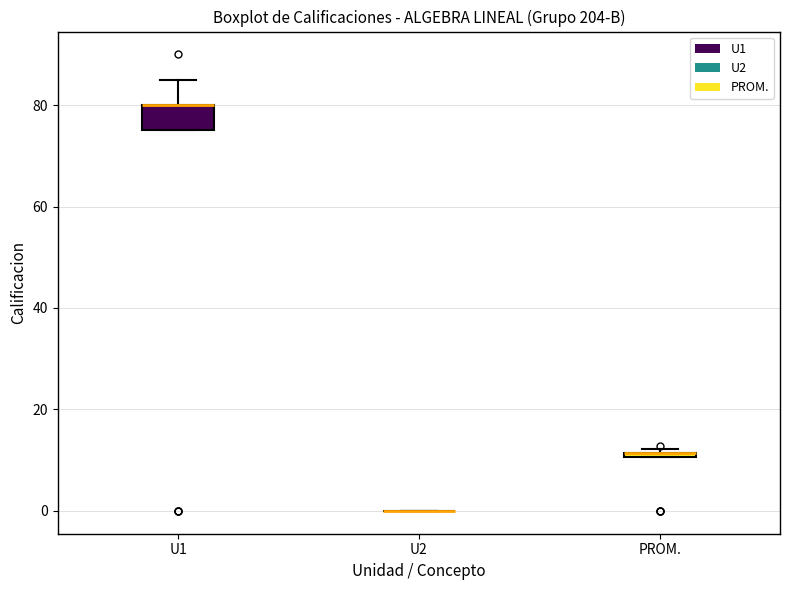

Which box is the tallest, from its lower edge to its upper edge?

U1